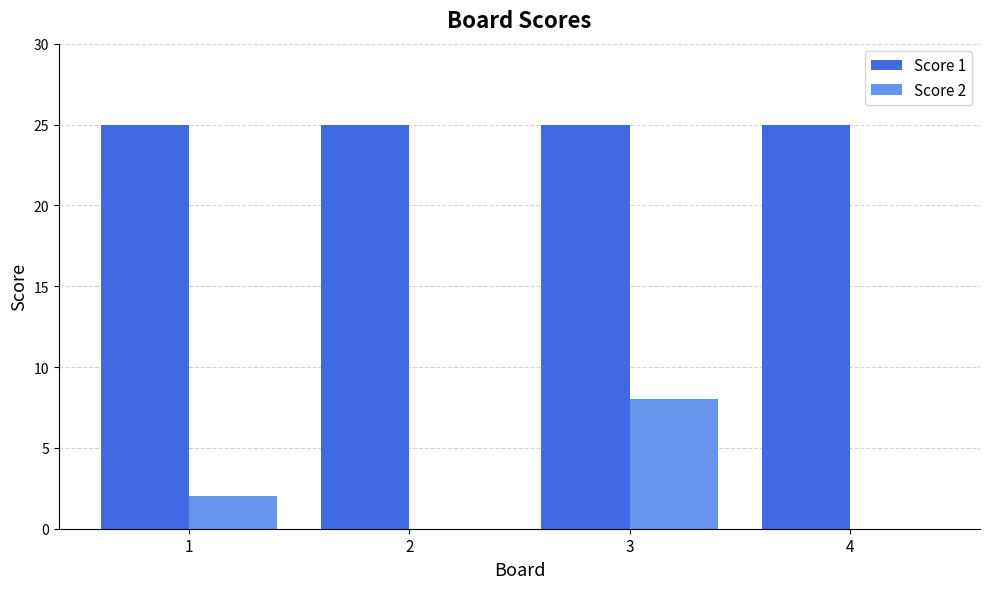

Reading left to right, transcribe all the data shown in this chart.

Score 1: 25	25	25	25
Score 2: 2	0	8	0